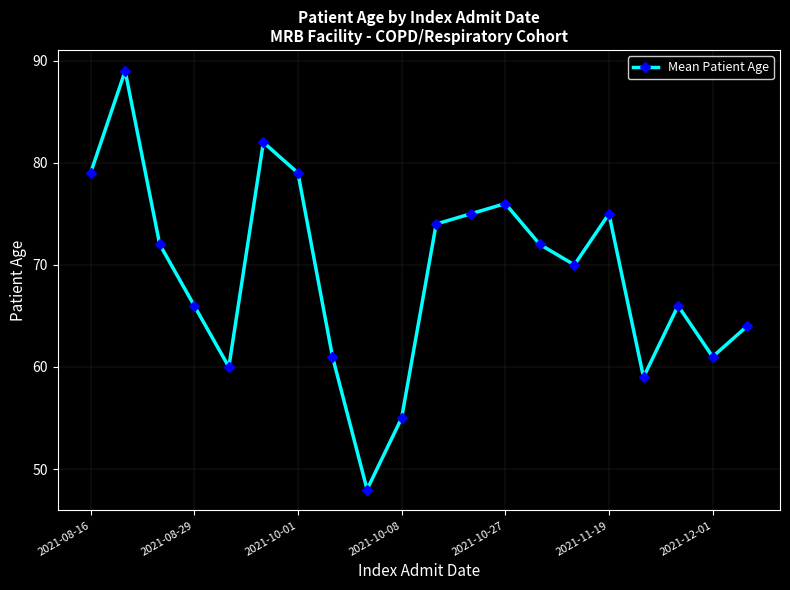

How many data points are less than 72?

10